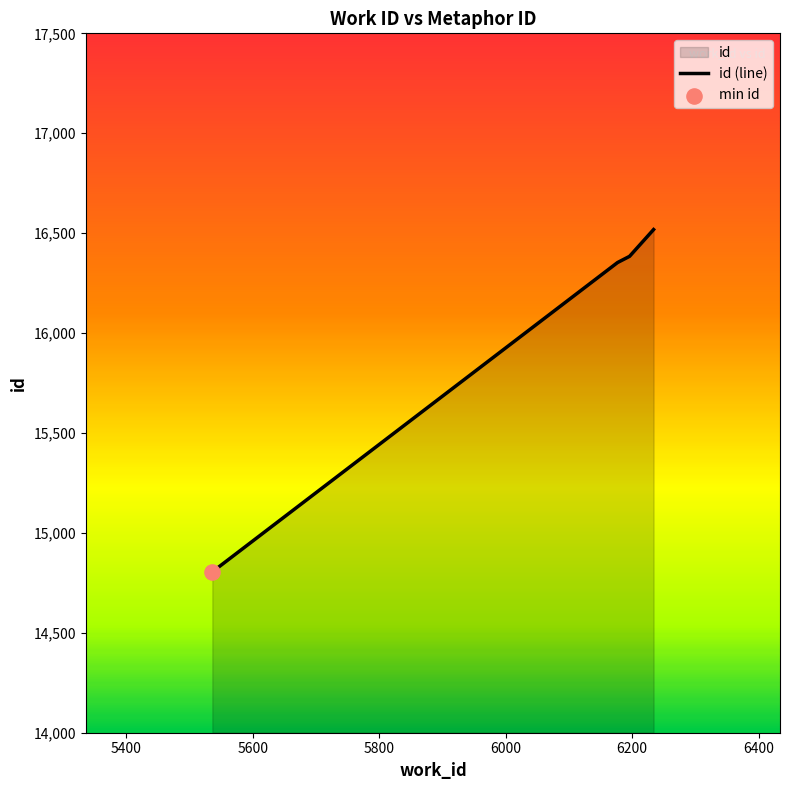

True or false: the data has more than 1 interior local peaks.

False